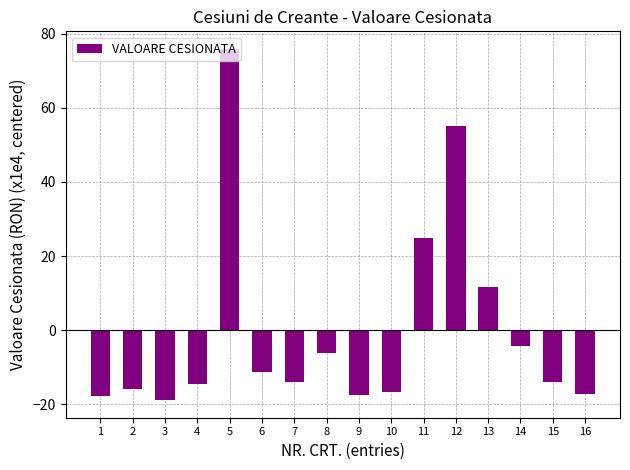

Where is the data nearest to the value 28?

11